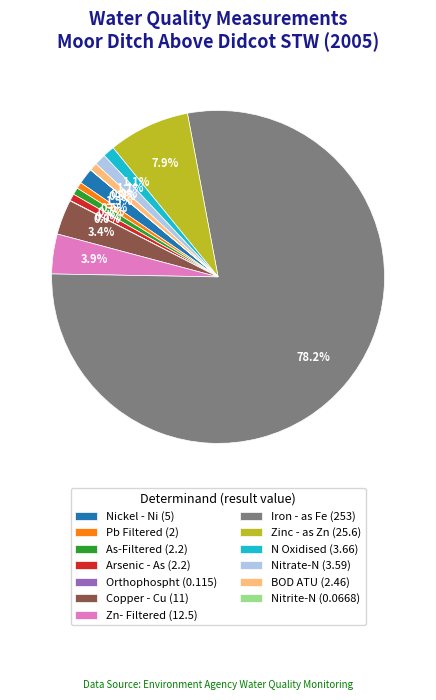

What percentage is NOT represented by N Oxidised?

98.9%